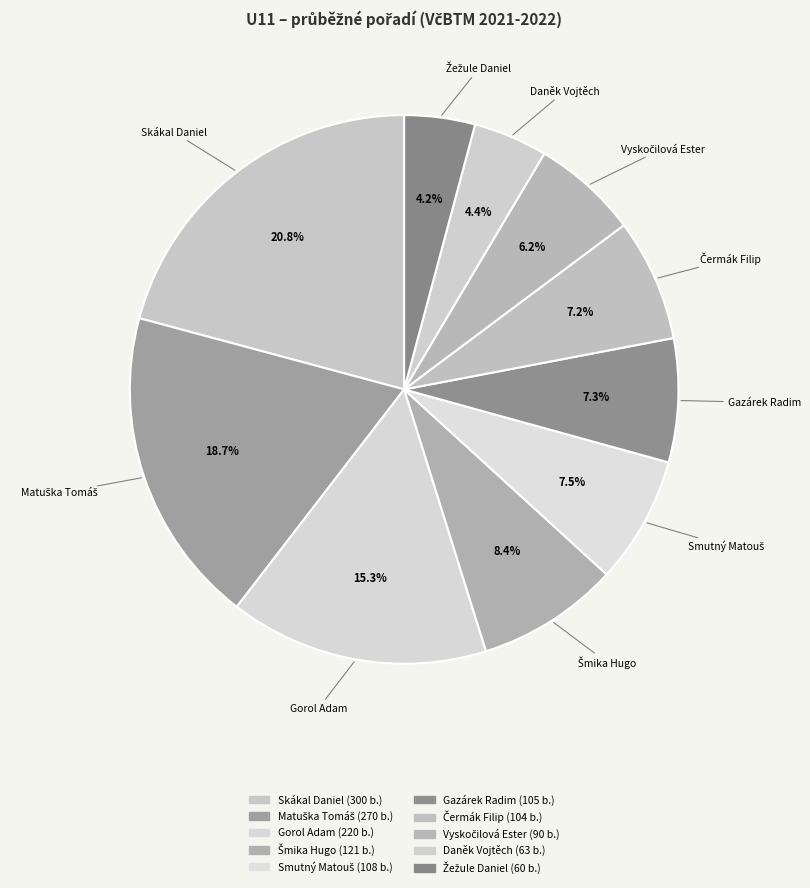

Does Skákal Daniel account for over 50% of the chart?

No